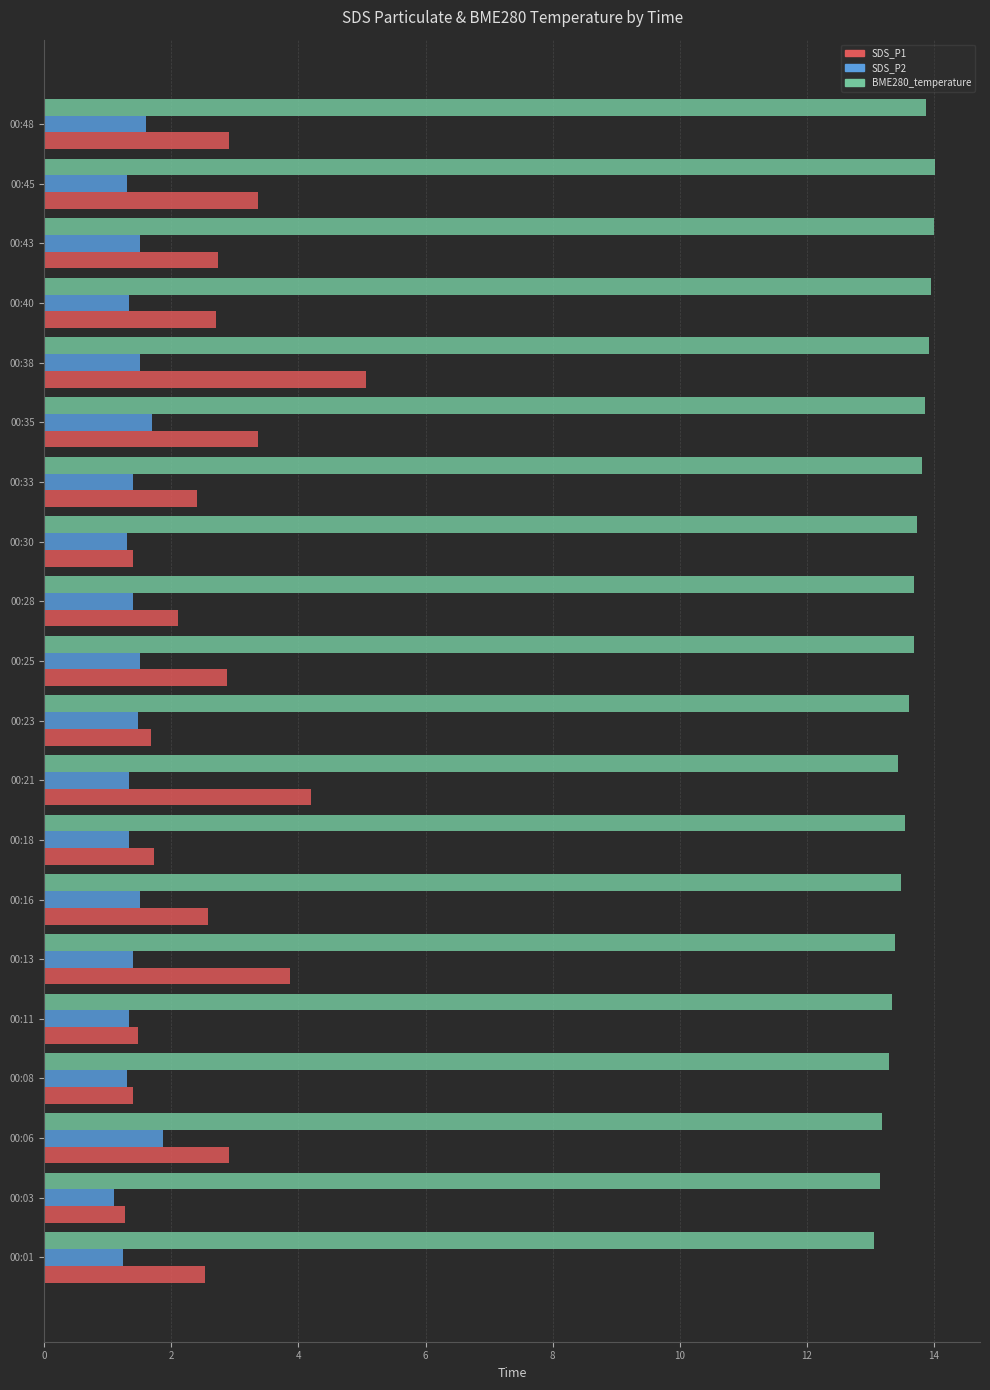

What is the smallest value displayed?

1.1